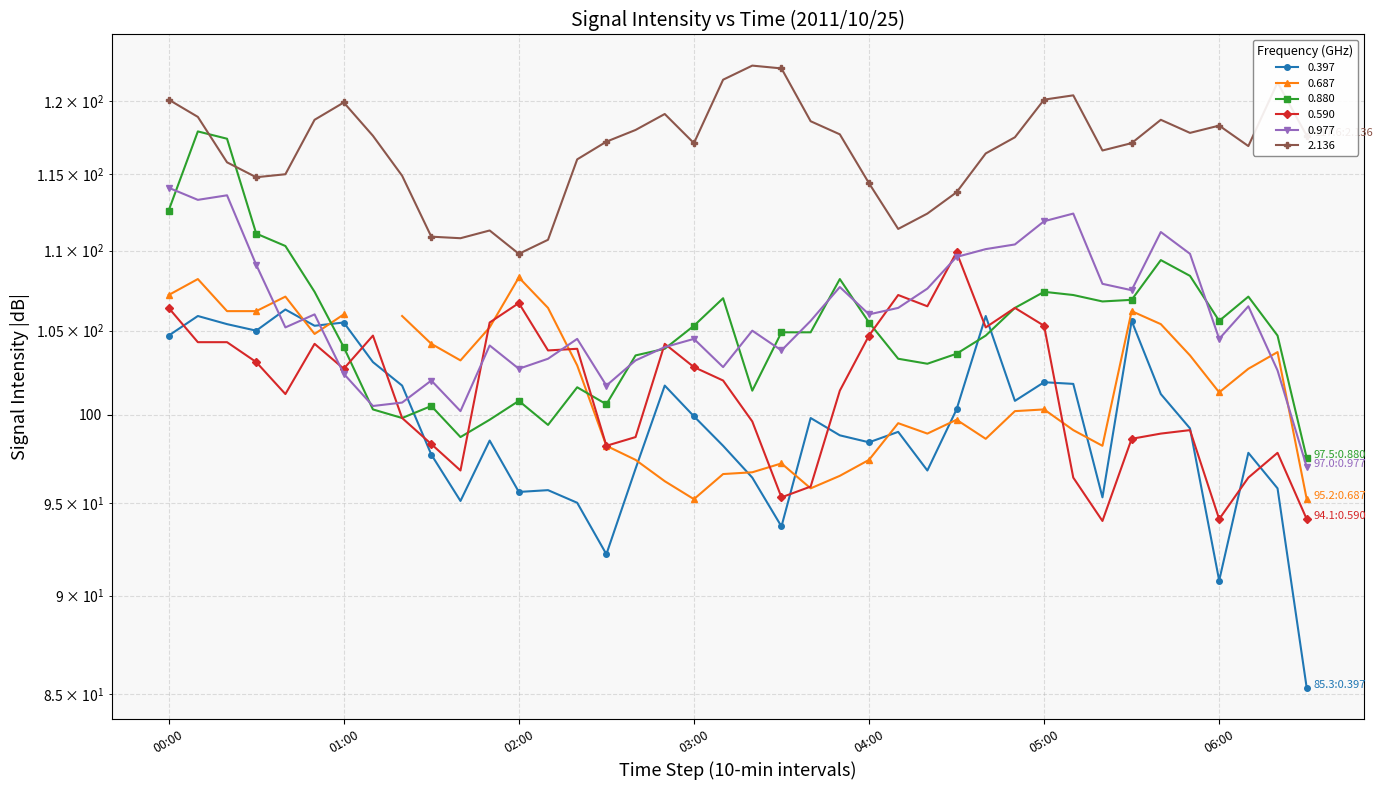

Where is the first local maximum for 0.397?

2011/10/25 00:10